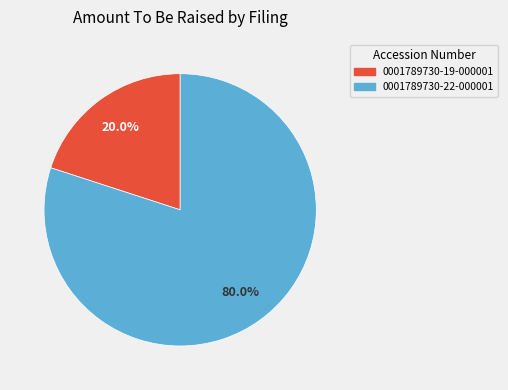

To the nearest percent, what percentage of the pie is 0001789730-19-000001?

20%